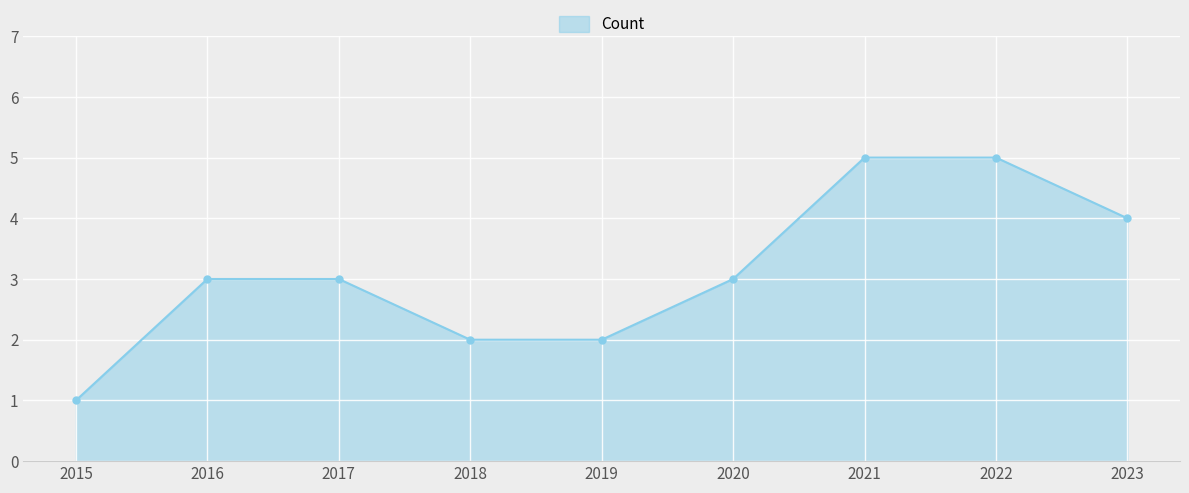

Which category has the lowest value across all series?

2015